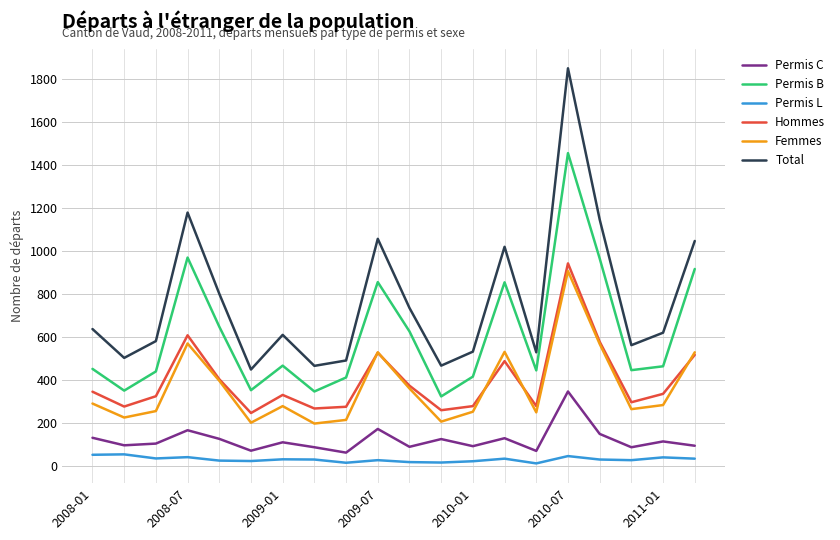

How many interior local peaks does the Femmes series have?

5